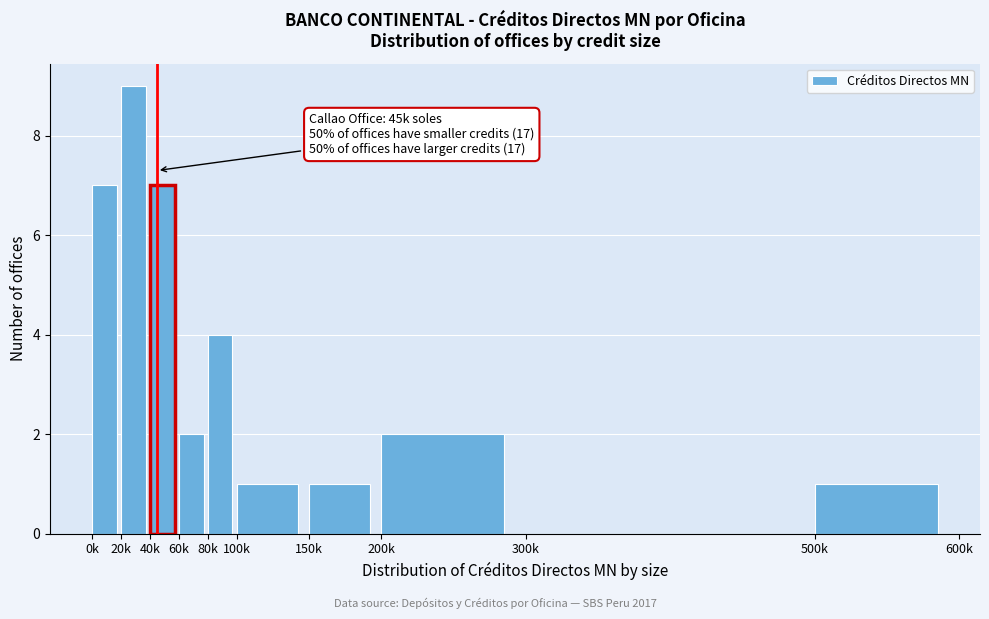

Reading right to left, what are all the values shown in this chart?

500k=1	300k=0	200k=2	150k=1	100k=1	80k=4	60k=2	40k=7	20k=9	0k=7